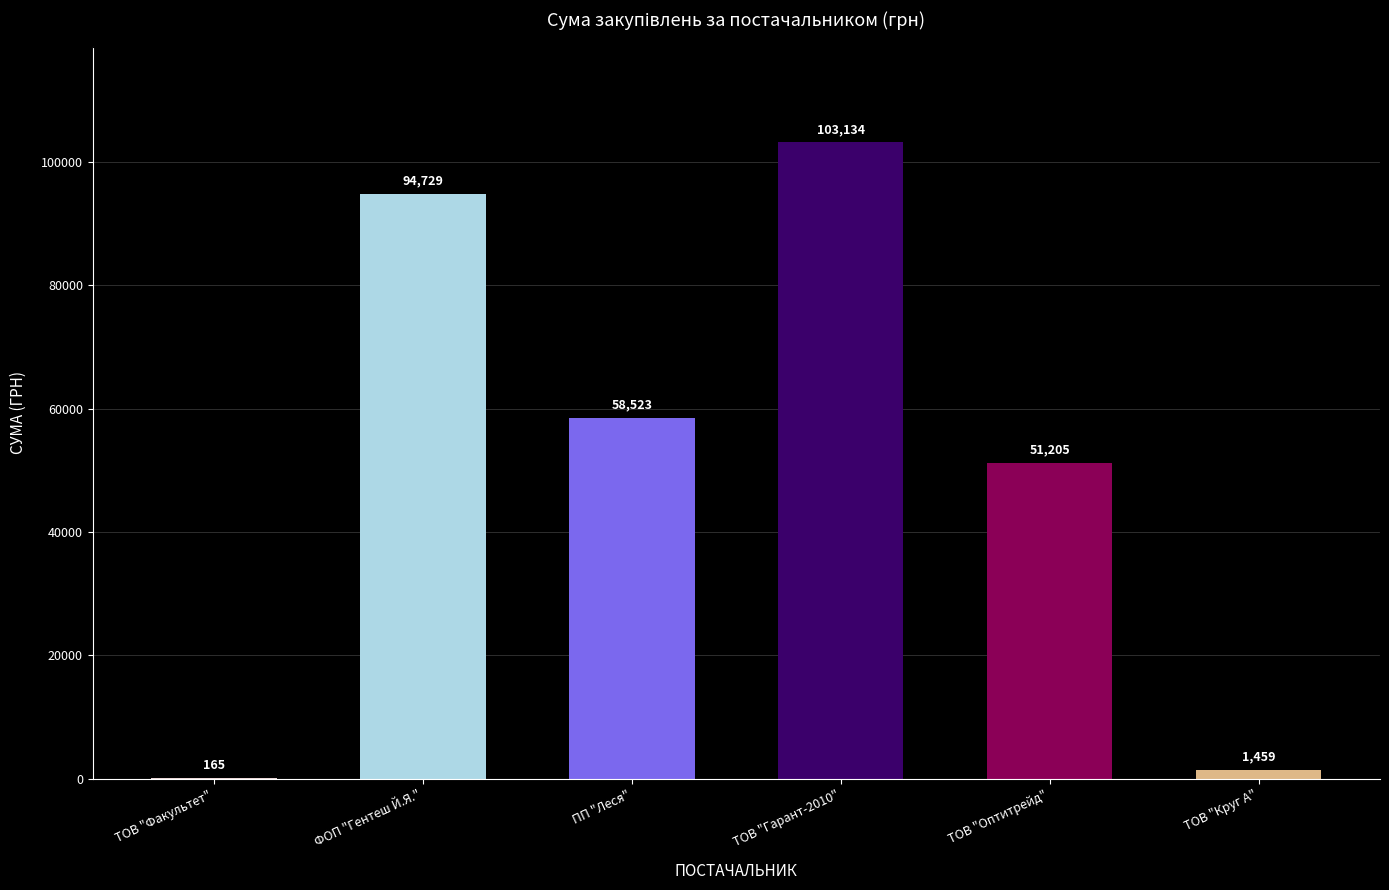

What is the ratio of the value at ФОП "Гентеш Й.Я." to the value at ТОВ "Круг А"?

64.9